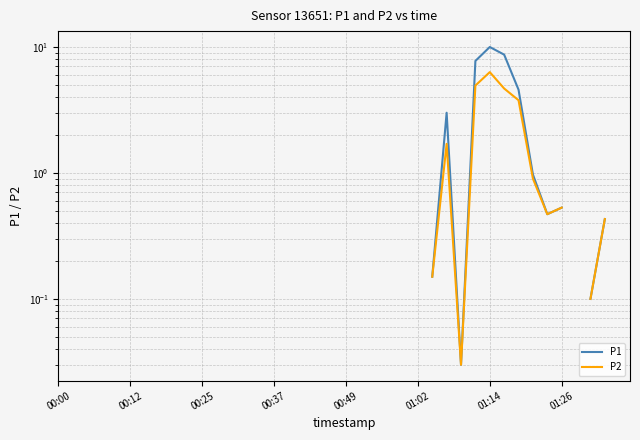

The value of P2 at 33 is 1.3. True or false?

False